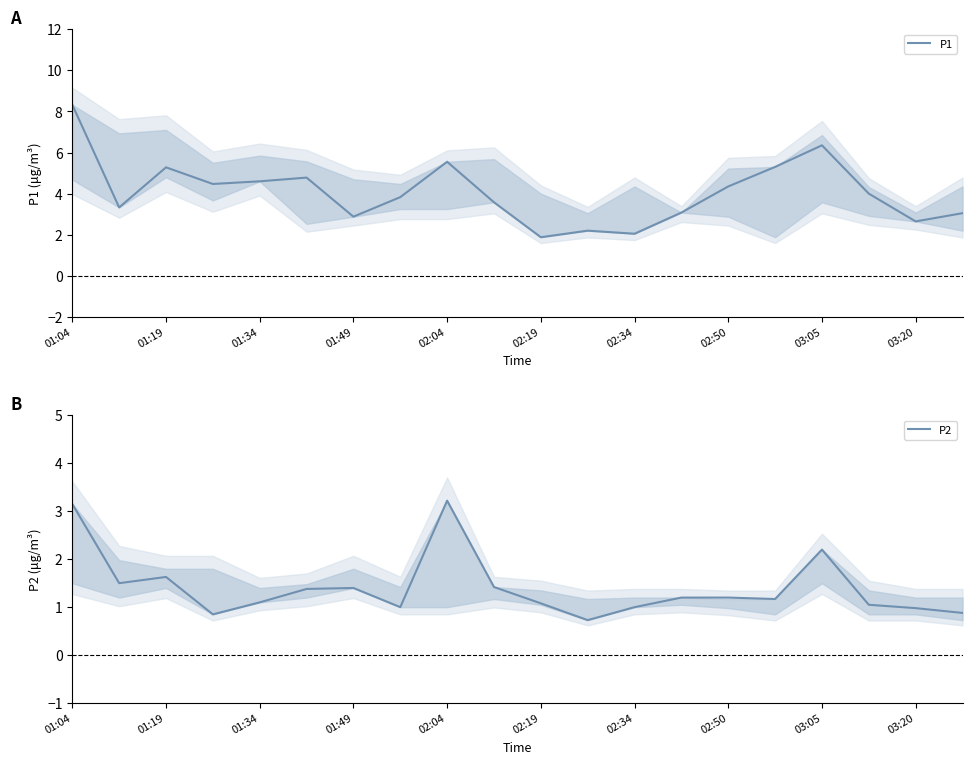

Reading left to right, list all the values displayed in this chart.

P1: 8.3	3.3	5.3	4.5	4.6	4.8	2.9	3.8	5.5	3.6	1.9	2.2	2.0	3.1	4.3	5.3	6.3	4.0	2.6	3.0
P2: 3.1	1.5	1.6	0.8	1.1	1.4	1.4	1.0	3.2	1.4	1.1	0.7	1.0	1.2	1.2	1.2	2.2	1.1	1.0	0.9